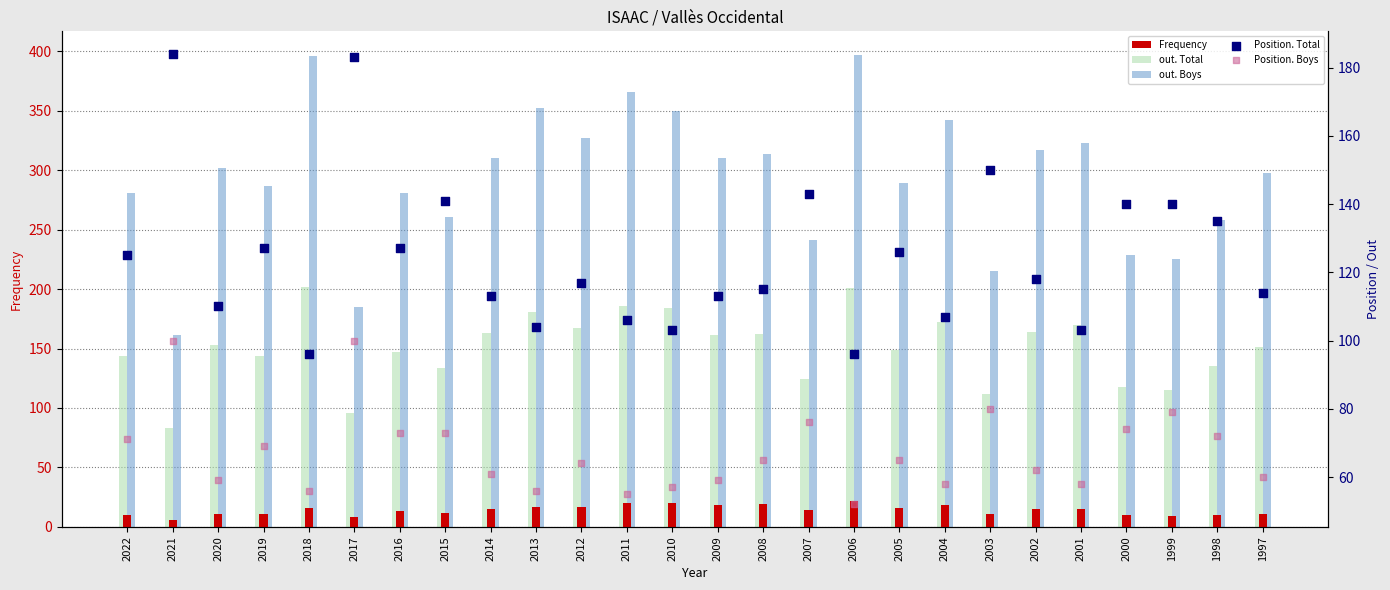

Is the value of Position. Boys at 2001 greater than the value of out. Total at 1997?

No